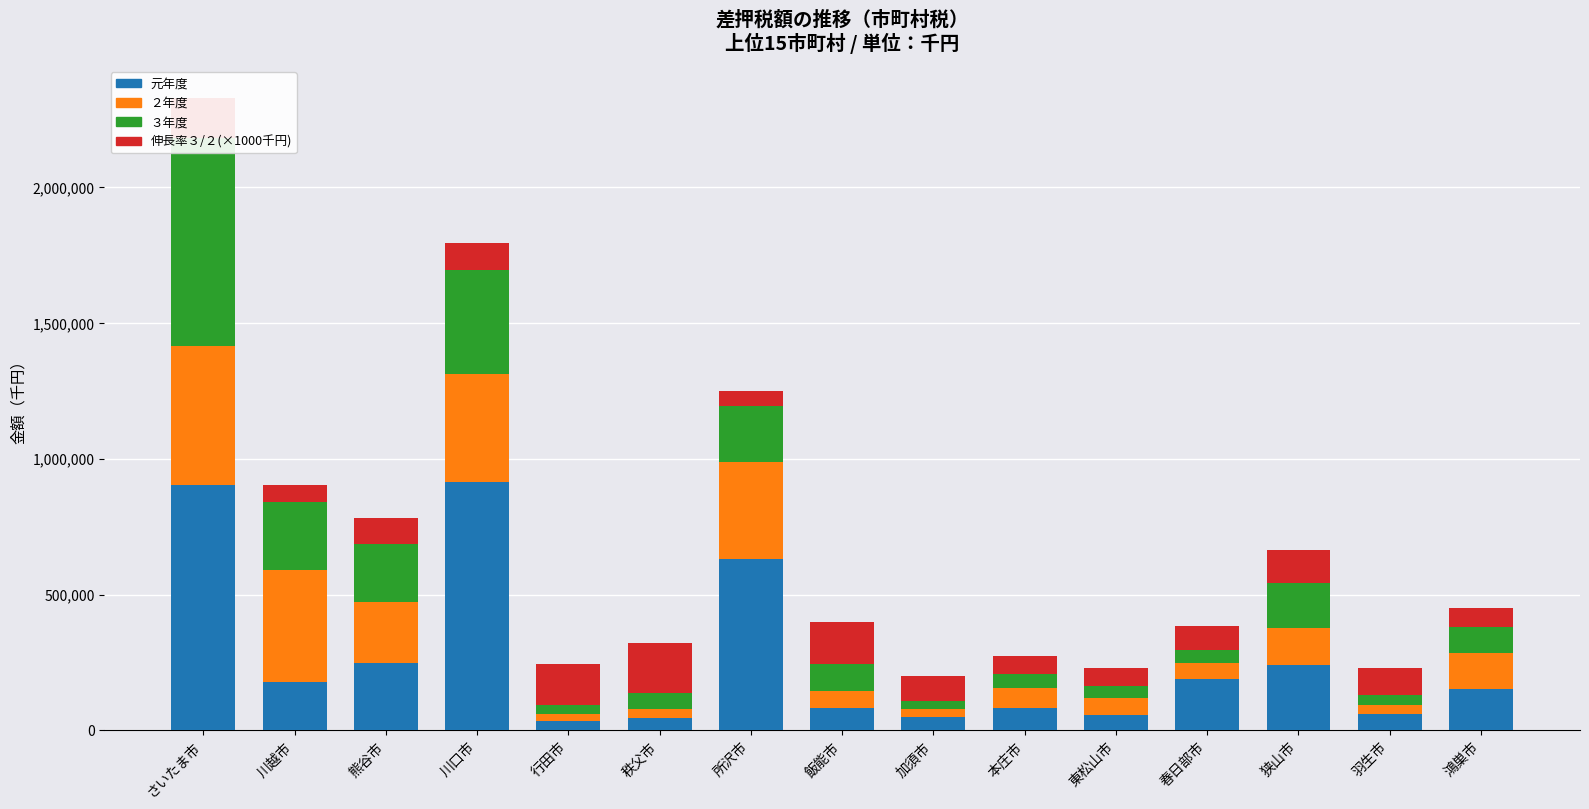

How many data points in ２年度 are less than 75060?

7